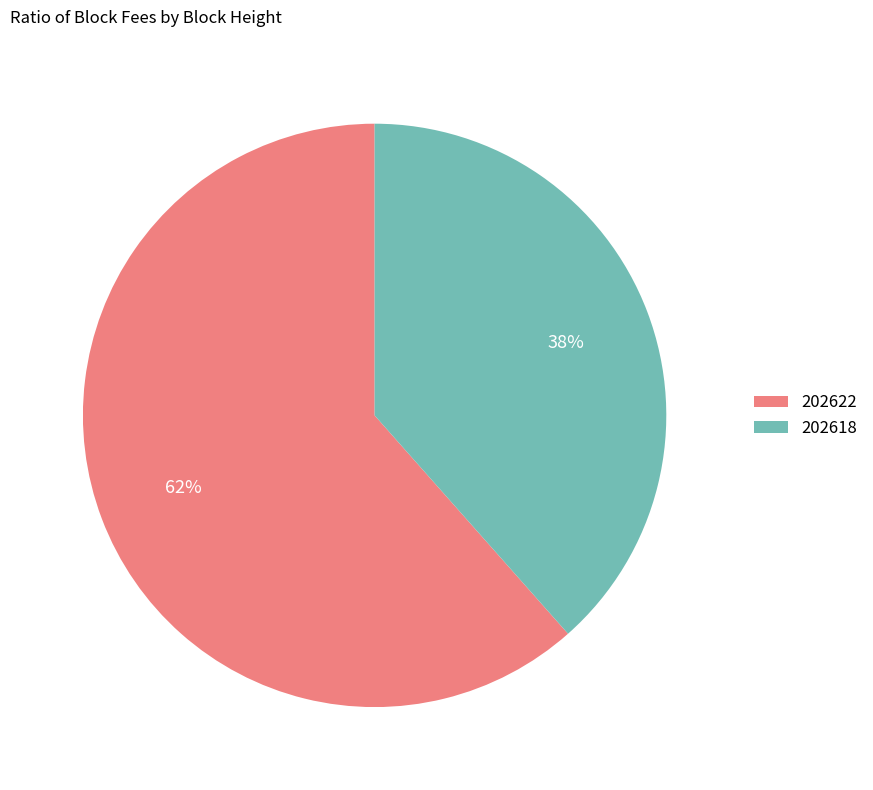

How many segments does this pie chart have?

2